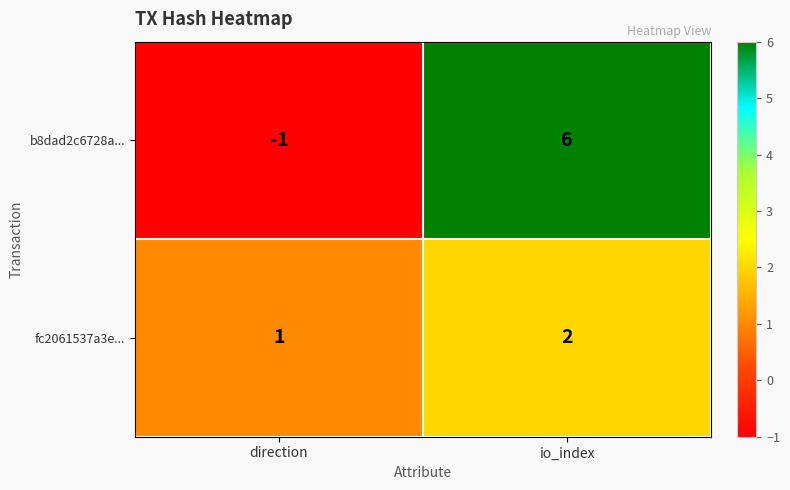

List the series in order of their overall mean, highest first.

b8dad2c6728a..., fc2061537a3e...